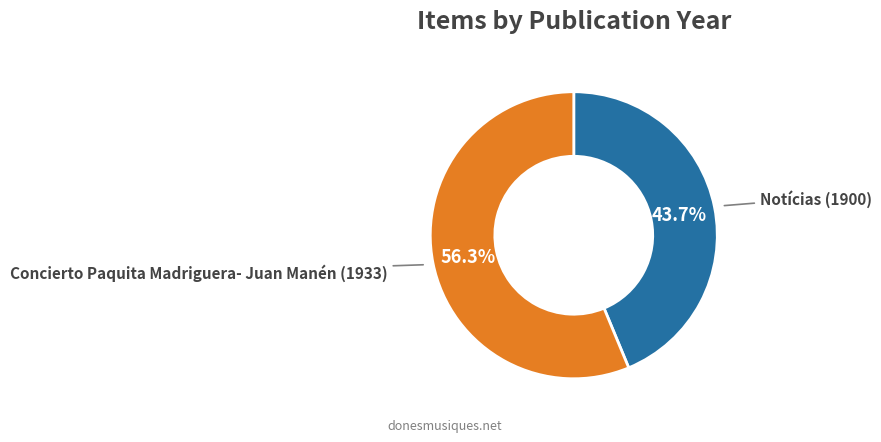

What percentage is the Notícias (1900) slice, to the nearest percent?

44%